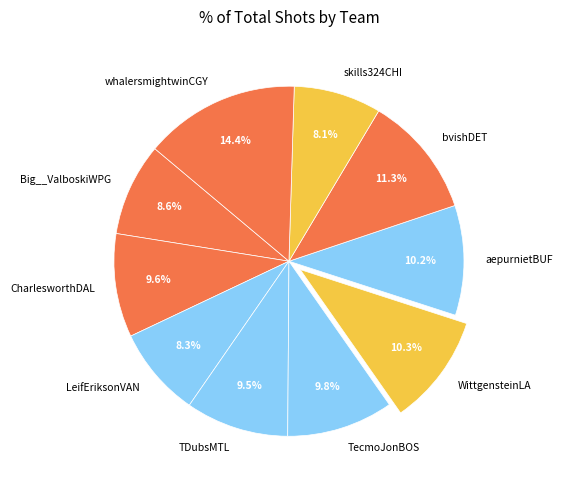

What is the ratio of the value at Big__ValboskiWPG to the value at LeifEriksonVAN?

1.0